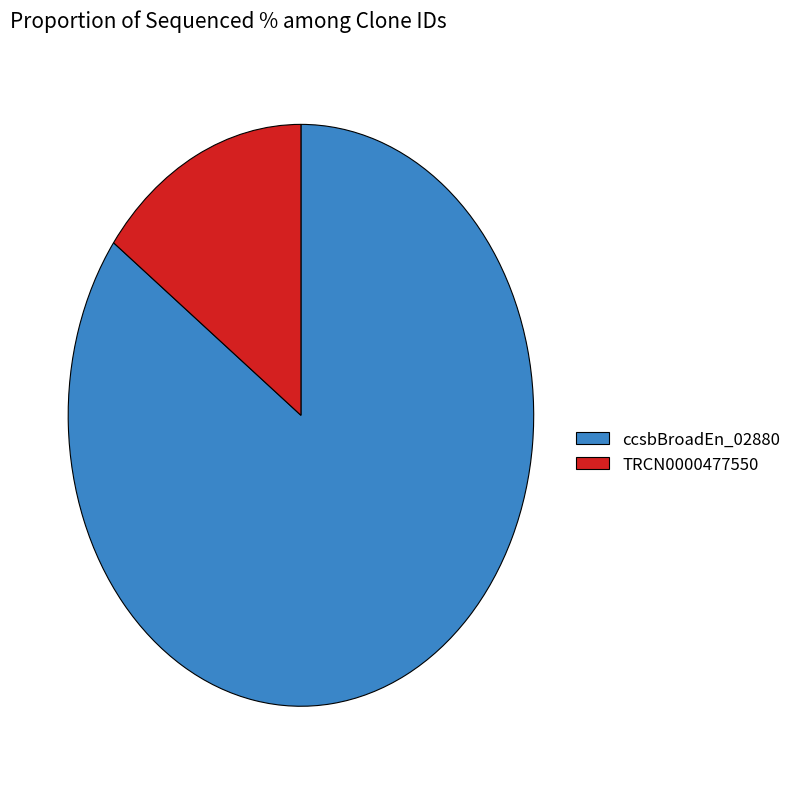

Which category has the biggest portion of the pie?

ccsbBroadEn_02880